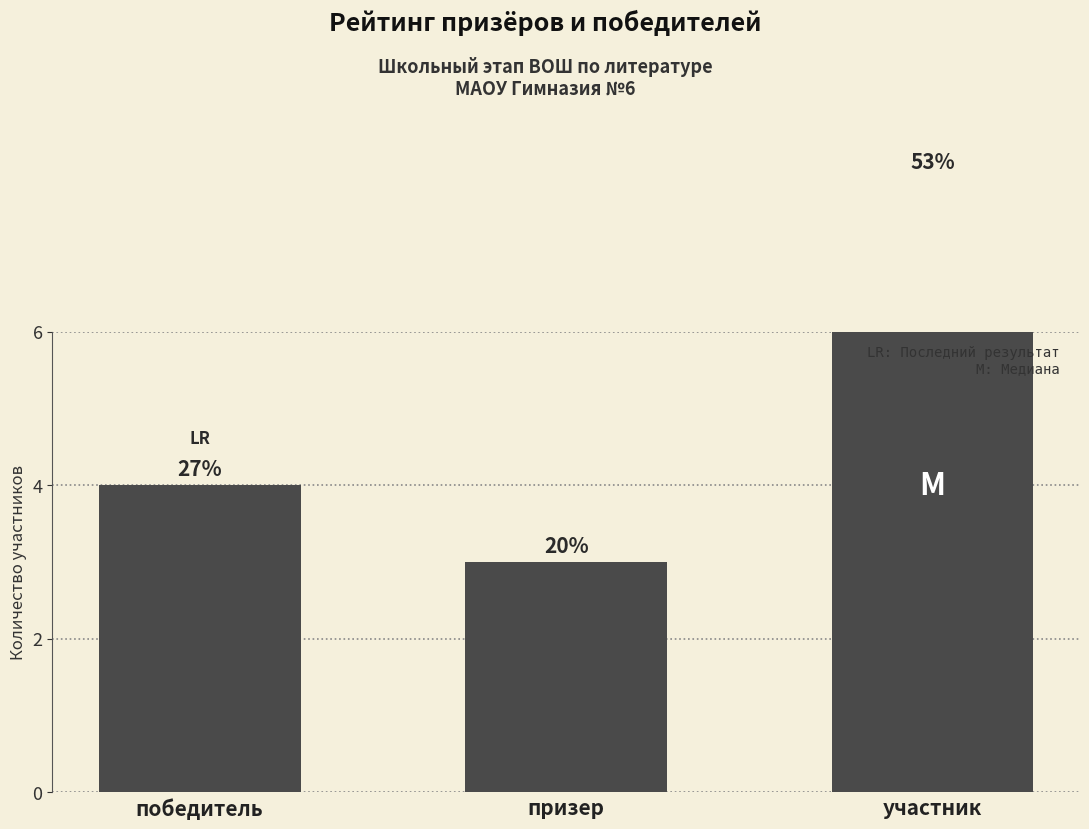

Reading left to right, list all the values displayed in this chart.

победитель=4	призер=3	участник=8